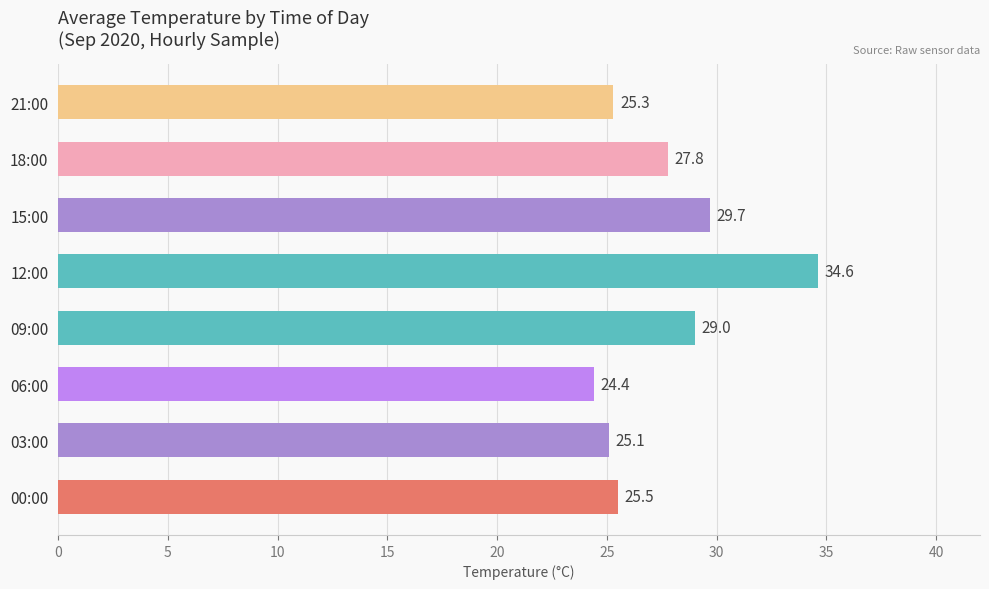

Reading top to bottom, extract all data points from this chart.

21:00=25.3	18:00=27.8	15:00=29.7	12:00=34.6	09:00=29.0	06:00=24.4	03:00=25.1	00:00=25.5